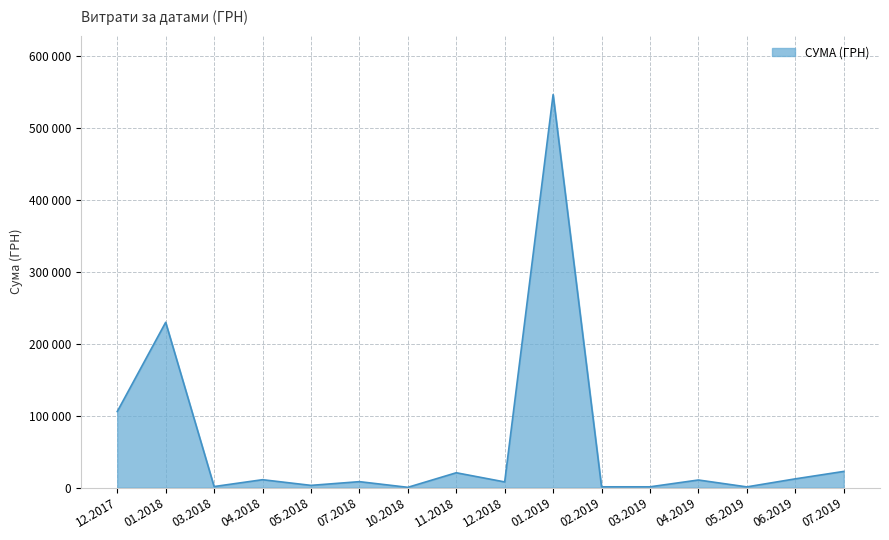

Does the chart display data point markers on the line(s)?

No